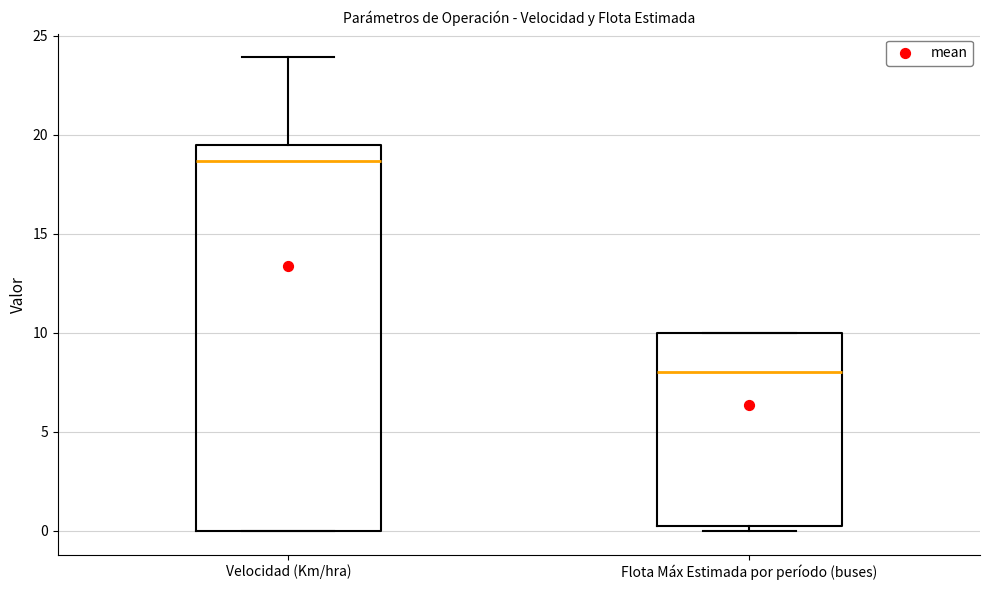

Where is the upper edge of the box for Velocidad (Km/hra) on the y-axis? The values are not printed on the chart, so give them approximately, as read against the axis.

19.5